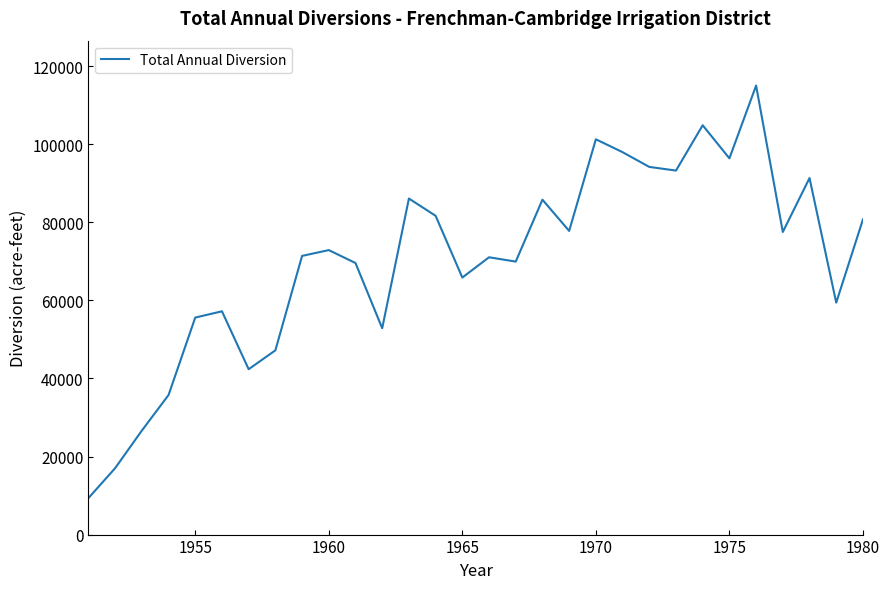

What is the sum of all values?

2108281